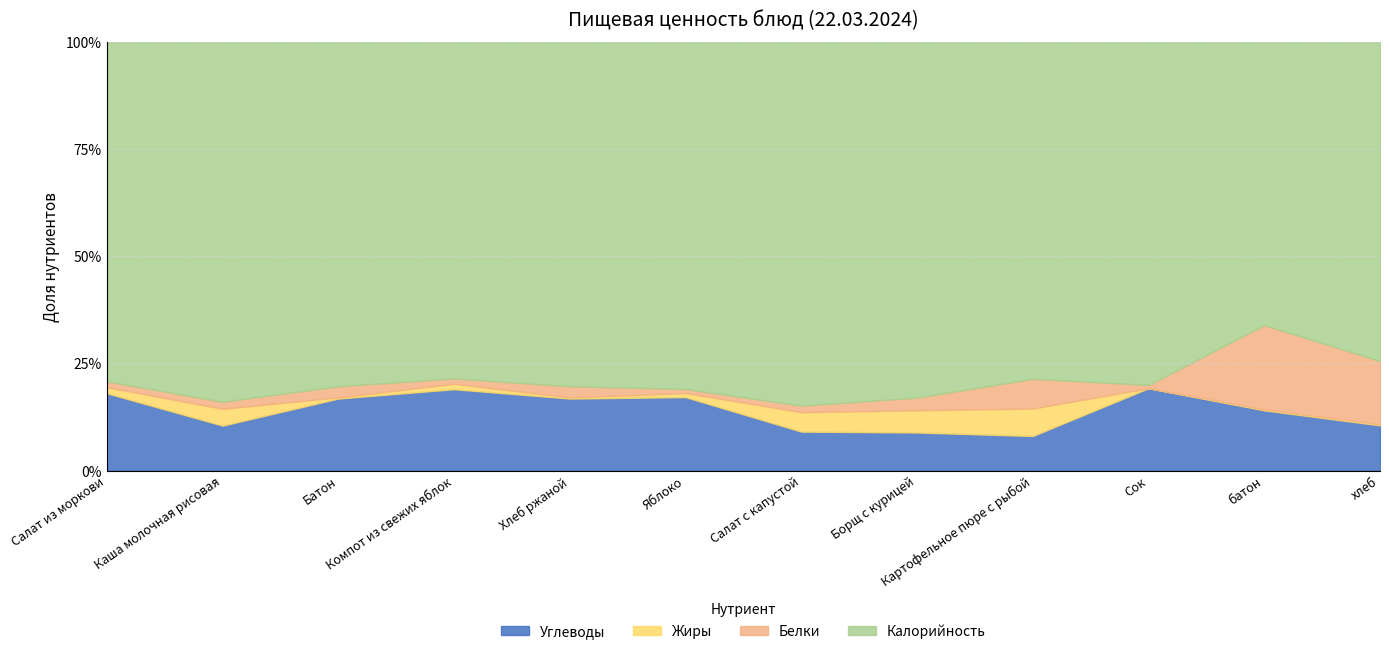

True or false: Жиры and Калорийность cross at least once.

False